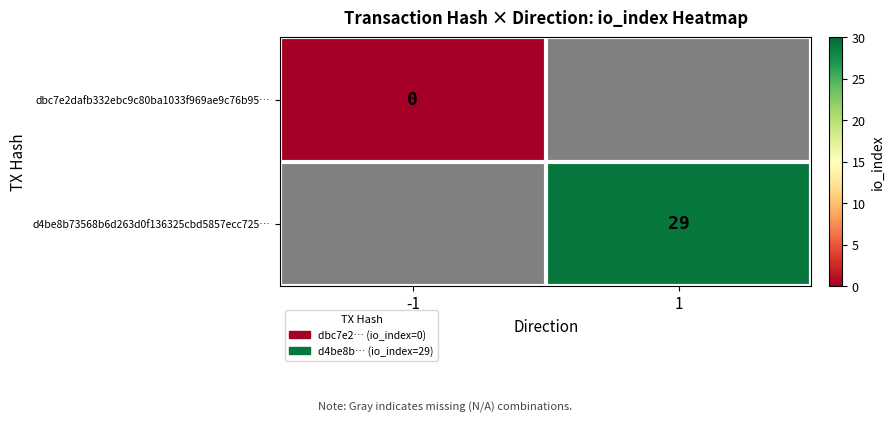

Which category has the highest value across all series?

1